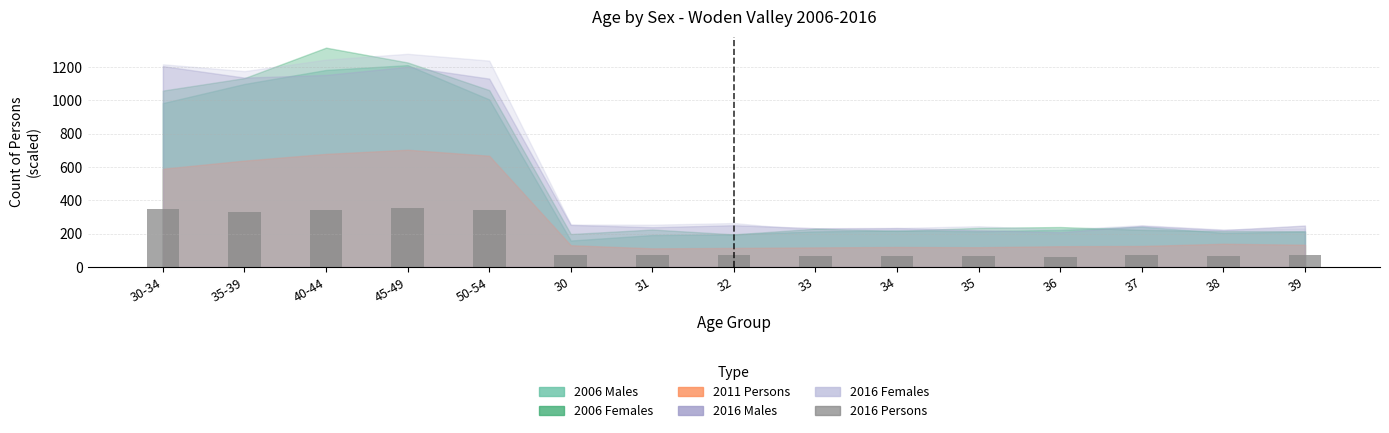

True or false: the data shows 342.0 at 40-44.

True